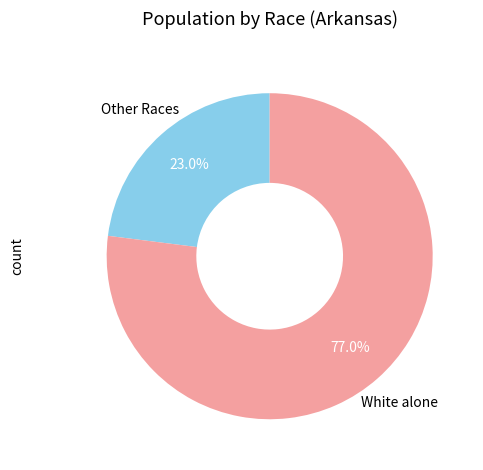

Is there any slice that represents more than half of the pie?

Yes